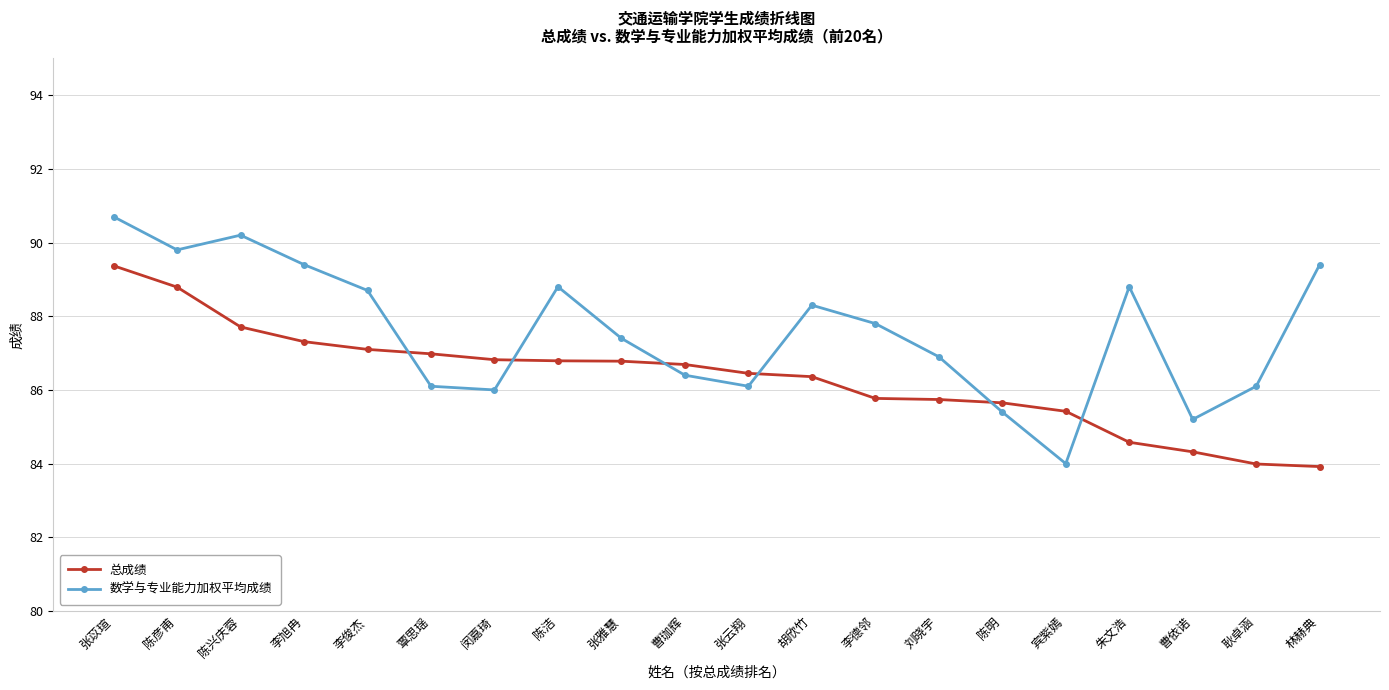

What position from the left is 李旭冉?

4